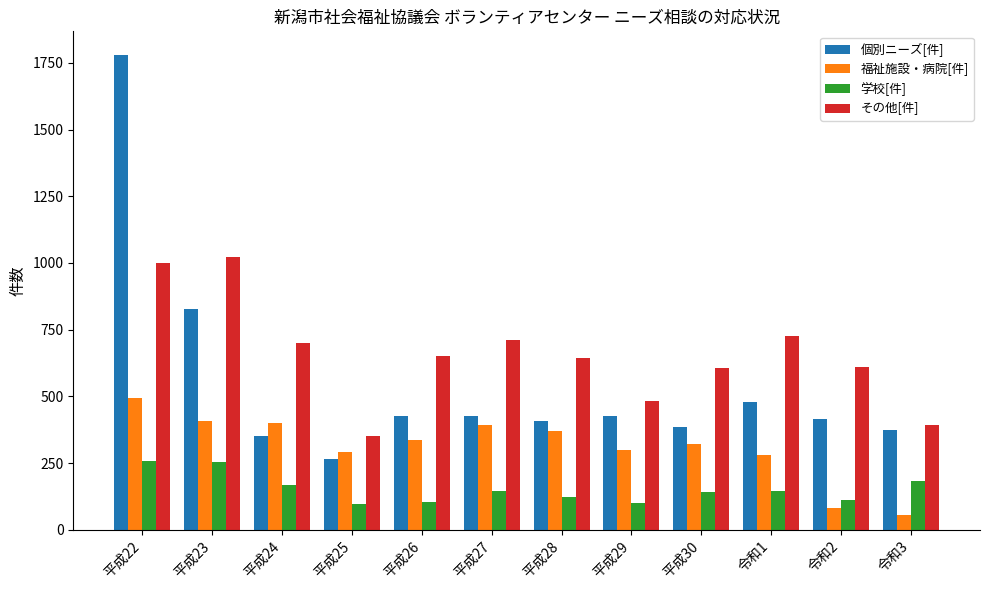

Rank the series by their average value, from lowest to highest.

学校[件], 福祉施設・病院[件], 個別ニーズ[件], その他[件]